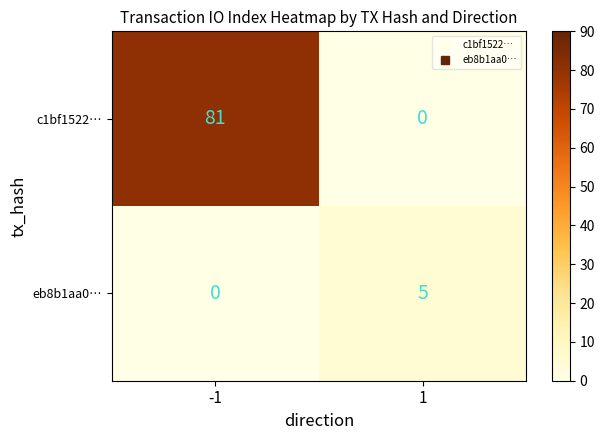

Which series has the widest spread of values?

c1bf1522…